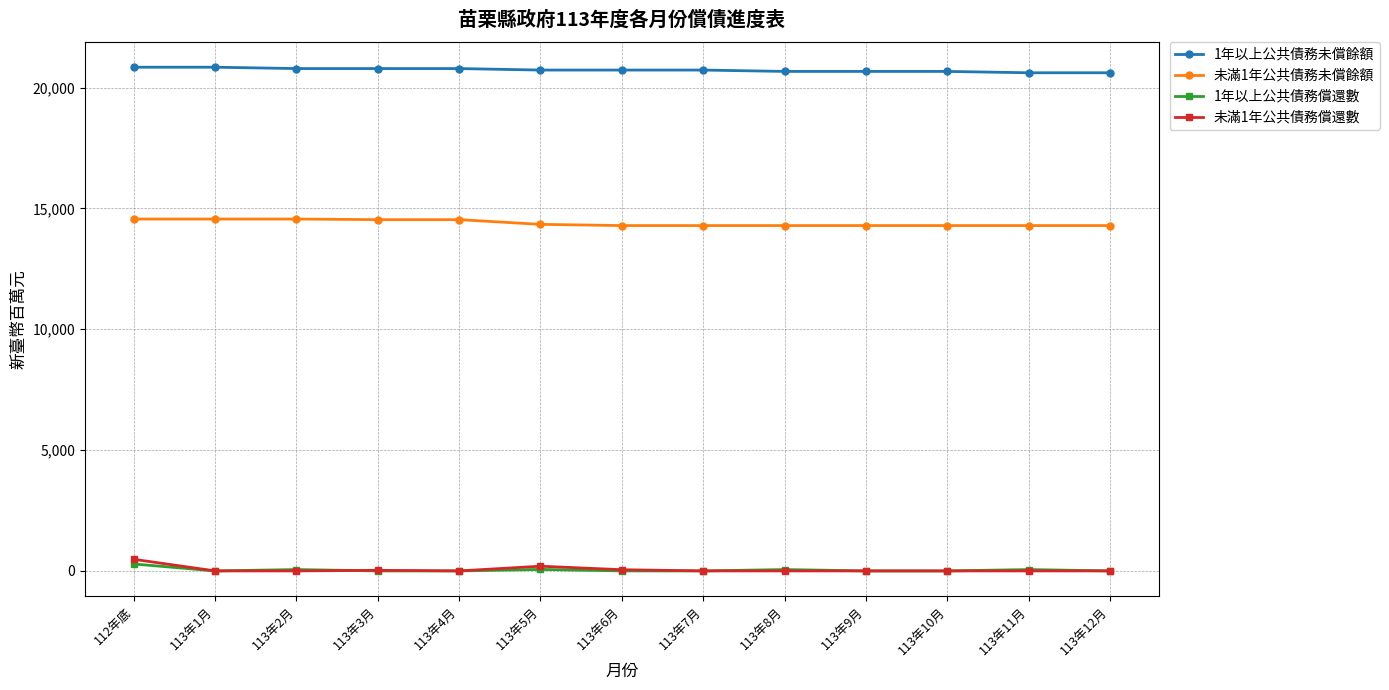

Is the value of 1年以上公共債務未償餘額 at 113年6月 greater than the value of 未滿1年公共債務償還數 at 113年6月?

Yes